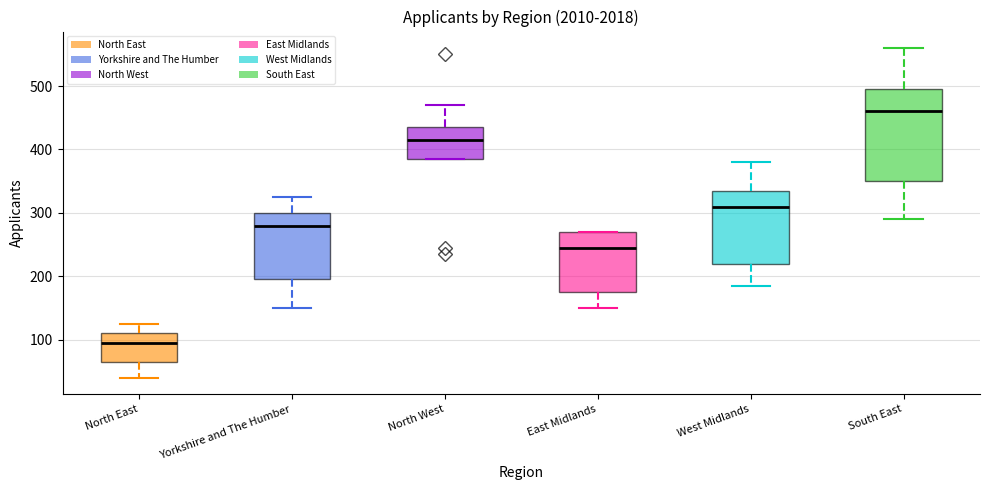

Which box is the tallest, from its lower edge to its upper edge?

South East